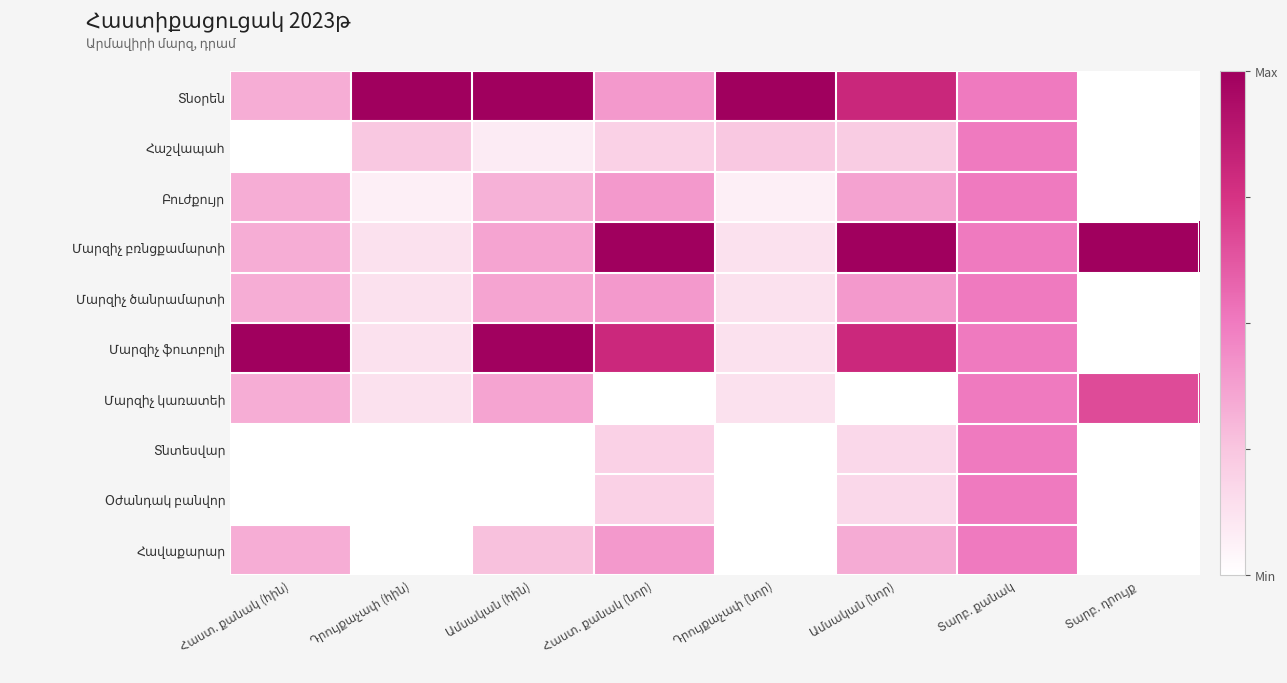

At which label is Մարզիչ կառատեի closest to 0?

Հաստ. քանակ (նոր)